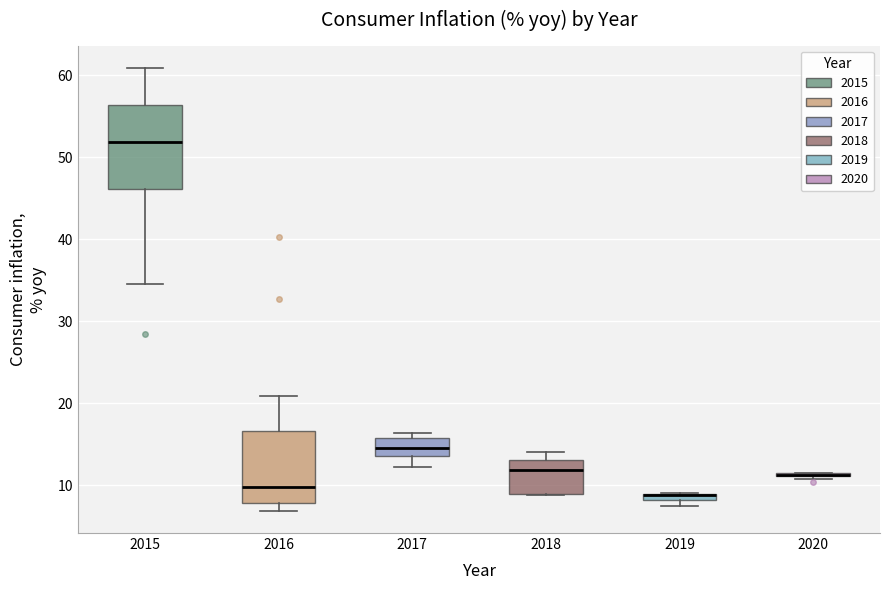

Which box is the tallest, from its lower edge to its upper edge?

2015